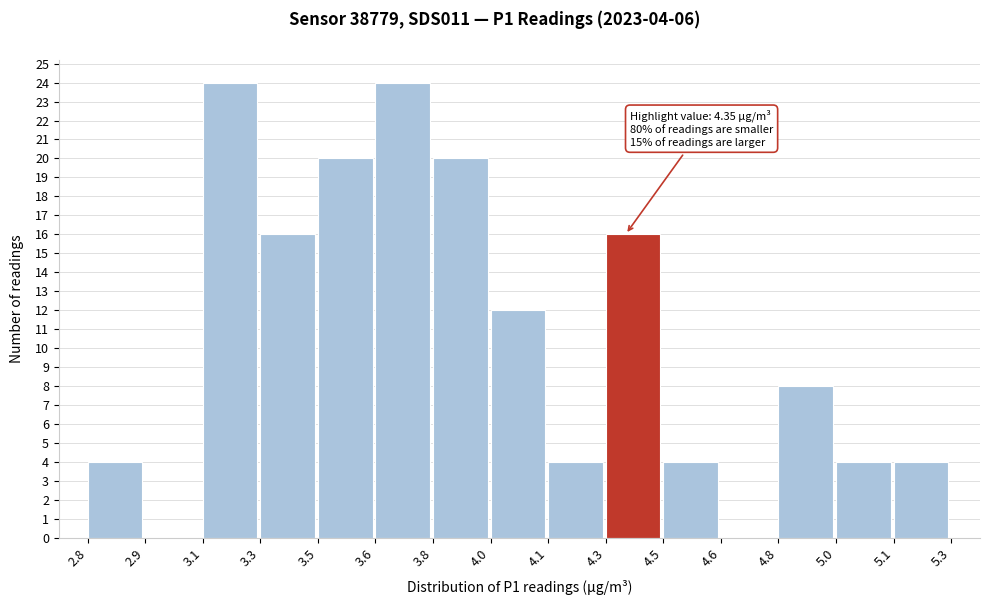

Reading left to right, extract all data points from this chart.

2.8=4	2.9=0	3.1=24	3.3=16	3.5=20	3.6=24	3.8=20	4.0=12	4.1=4	4.3=16	4.5=4	4.6=0	4.8=8	5.0=4	5.1=4